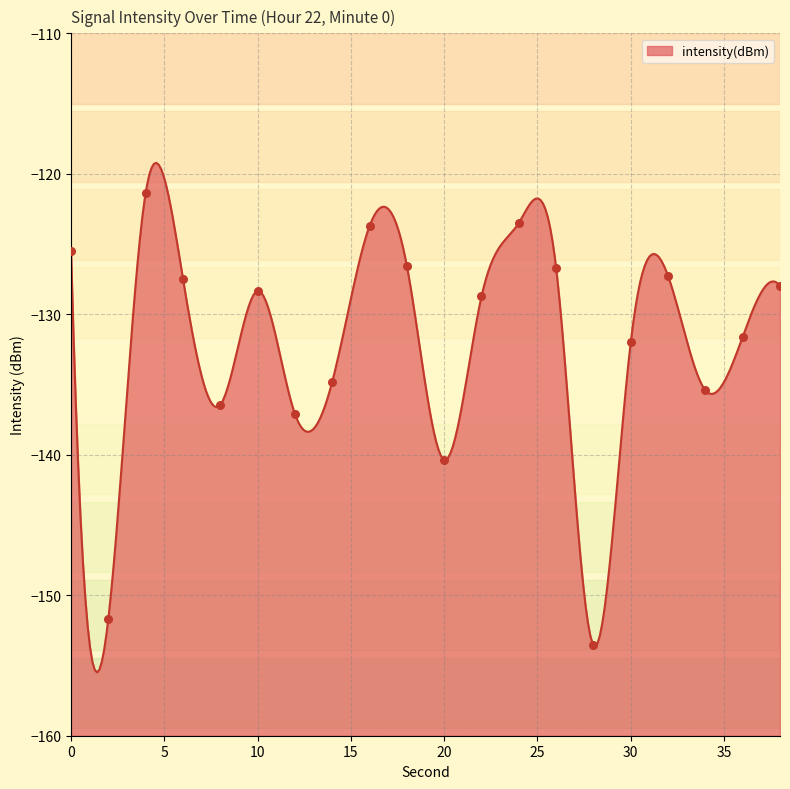

Which has a higher value, 14 or 20?

14